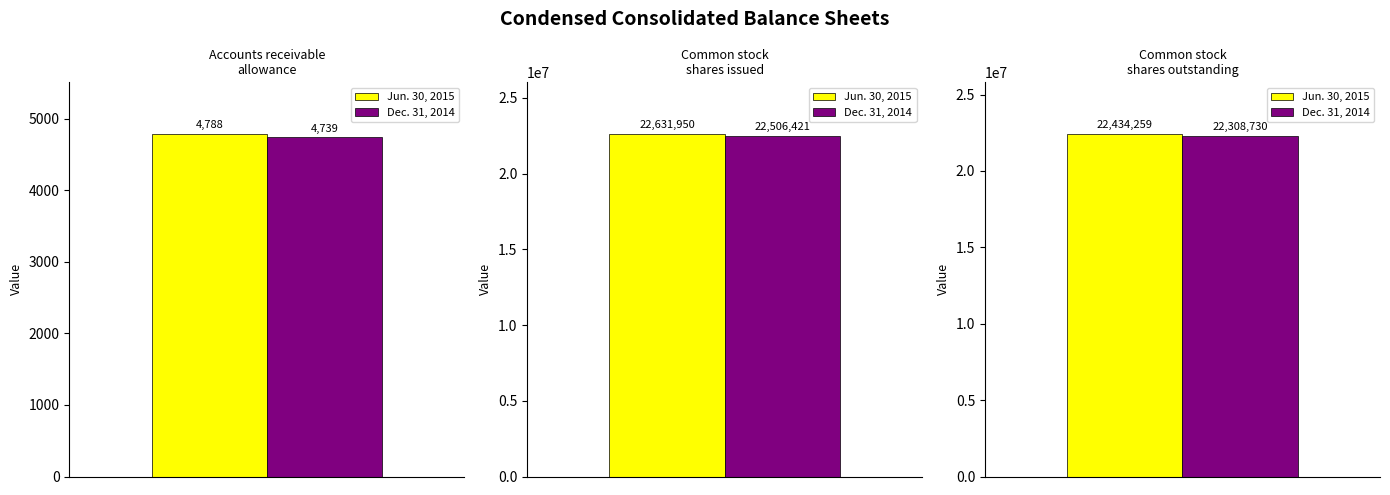

What is the sum of all Jun. 30, 2015 values?

45070997